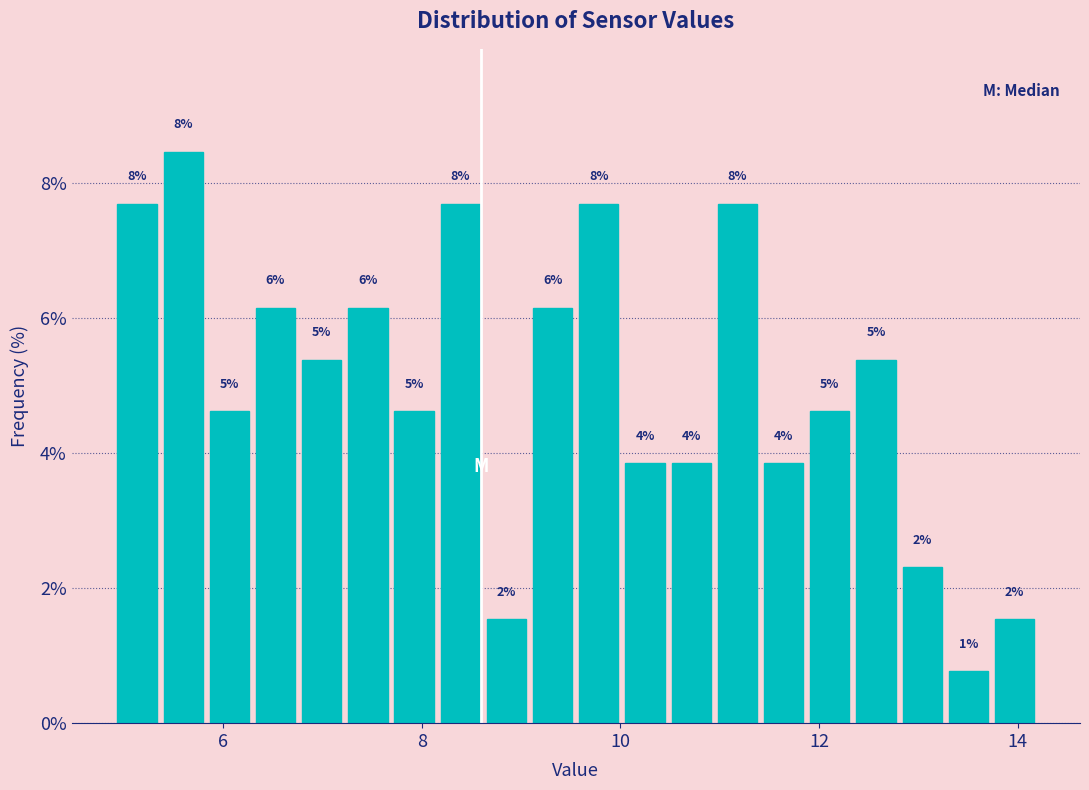

Around what value on the x-axis is the tallest bar? Give the approximate position of its centre, as read against the axis.

5.6